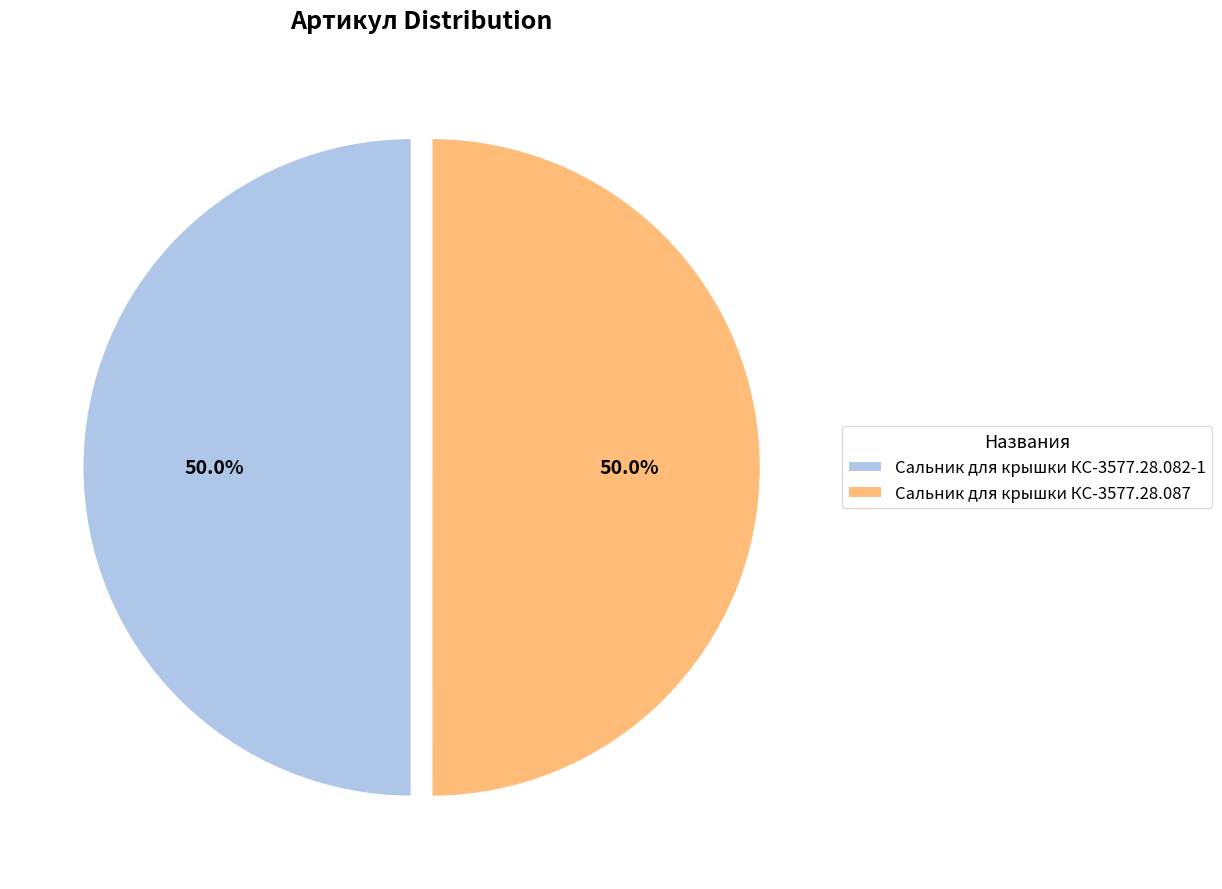

What percentage is the Сальник для крышки КС-3577.28.087 slice, to the nearest percent?

50%